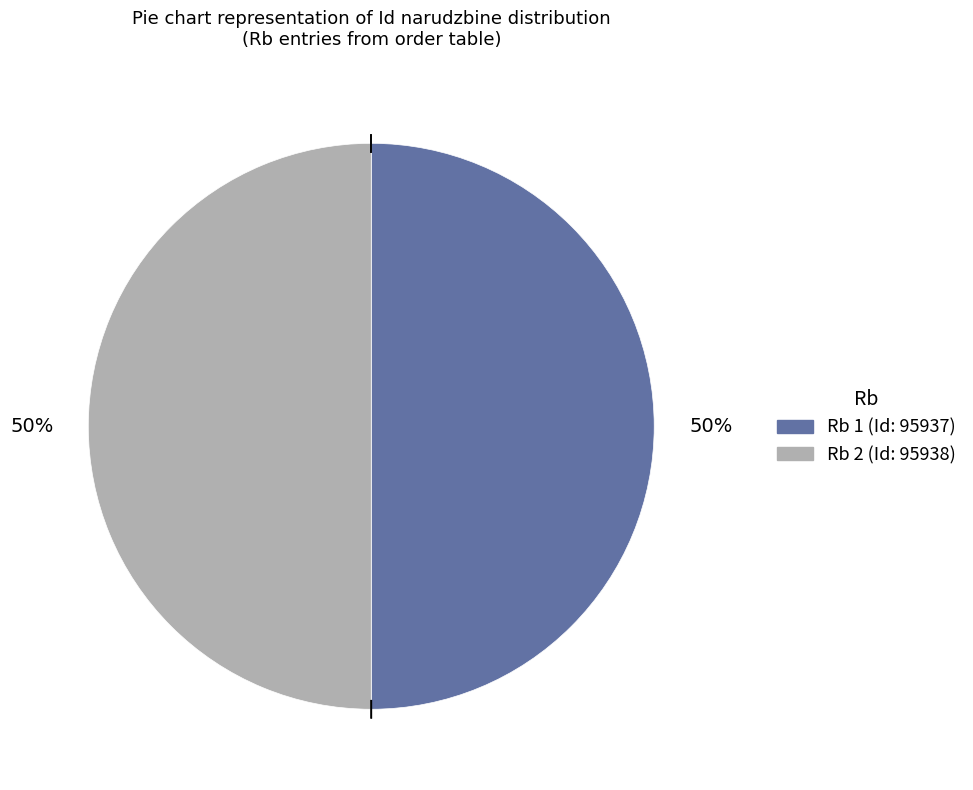

To the nearest percent, what is the average slice percentage?

50%